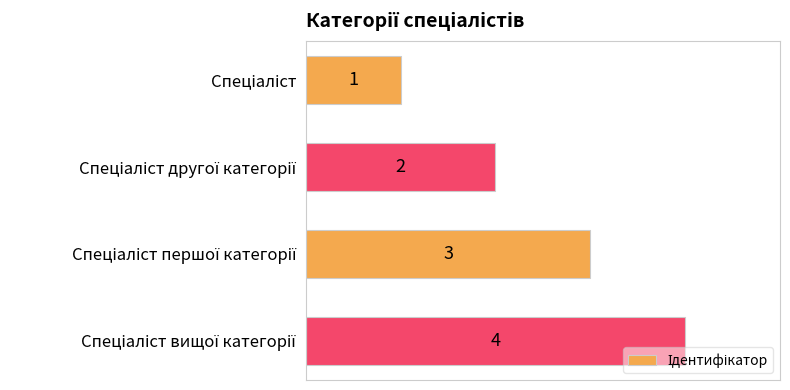

What is the value of the 2nd bar from the top?

2